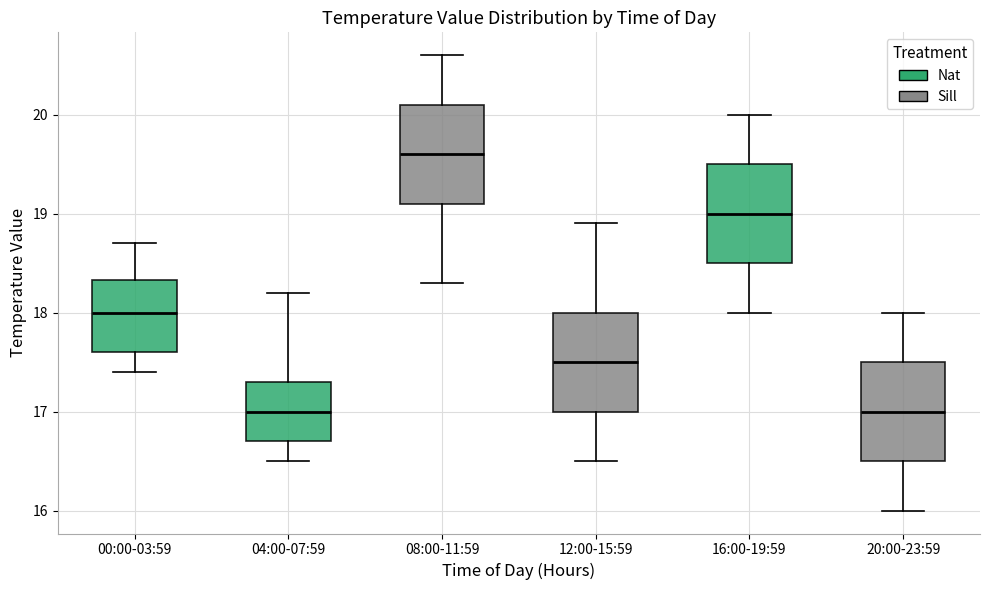

Where is the lower edge of the box for 04:00-07:59 on the y-axis? The values are not printed on the chart, so give them approximately, as read against the axis.

16.7